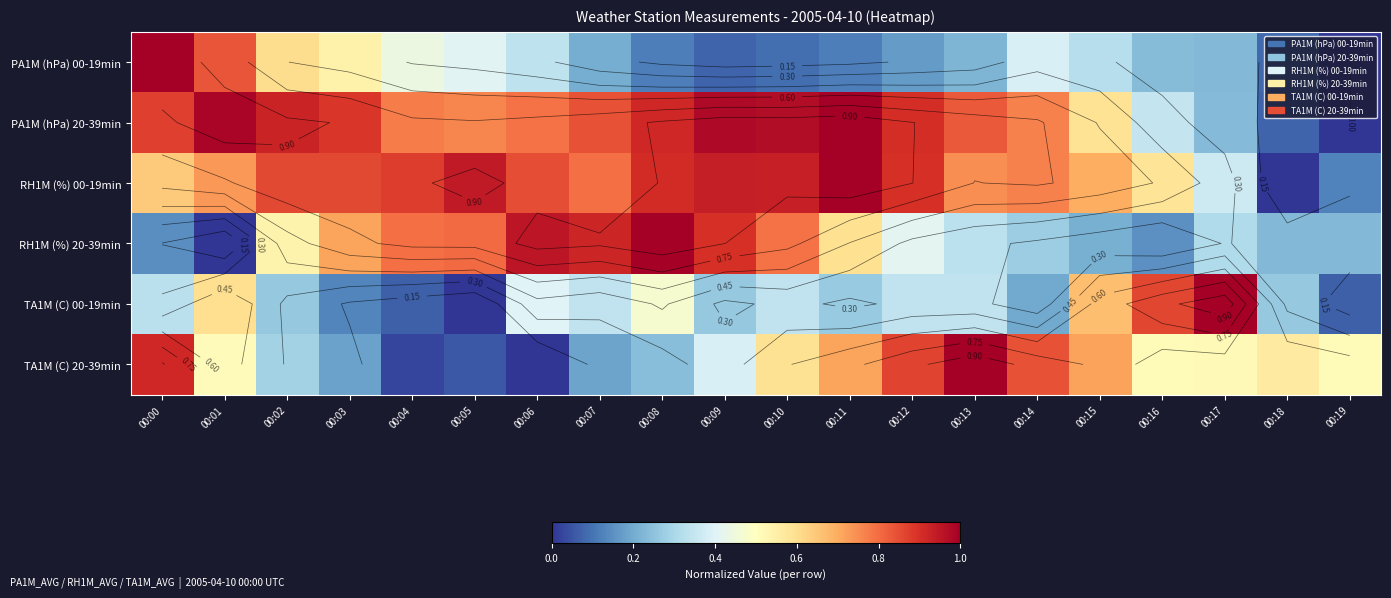

What is the total value across all series at 00:12?

3.6